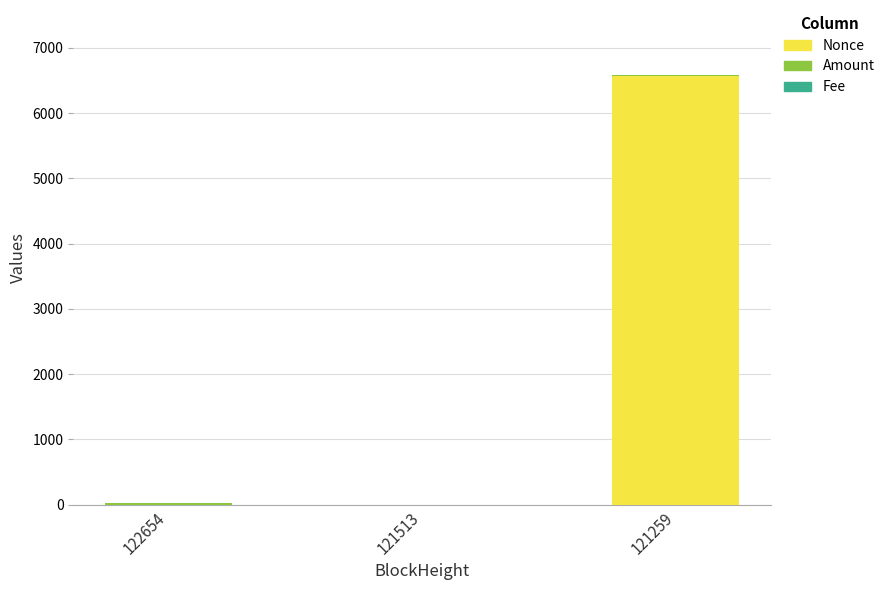

The Nonce series shows 10596.4 at 121259. True or false?

False